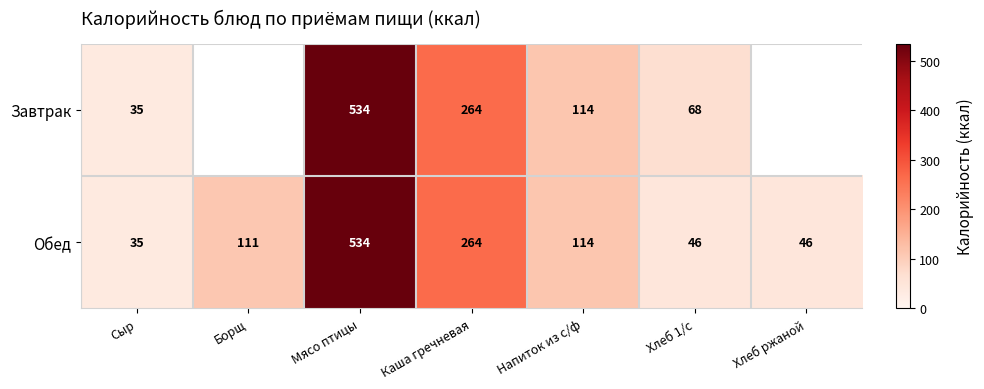

True or false: Обед has a value of 46 at Хлеб 1/с.

True